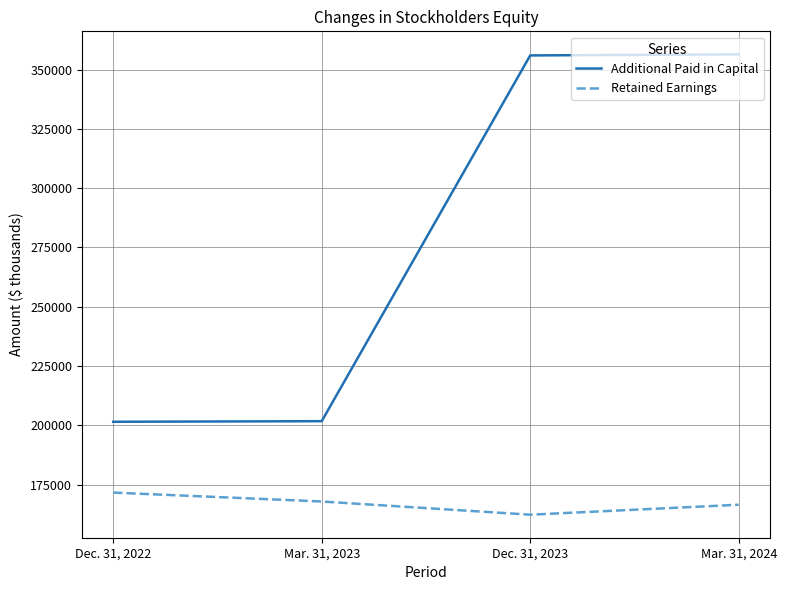

What value does the Retained Earnings series have at Mar. 31, 2024, to the nearest 10?

166490